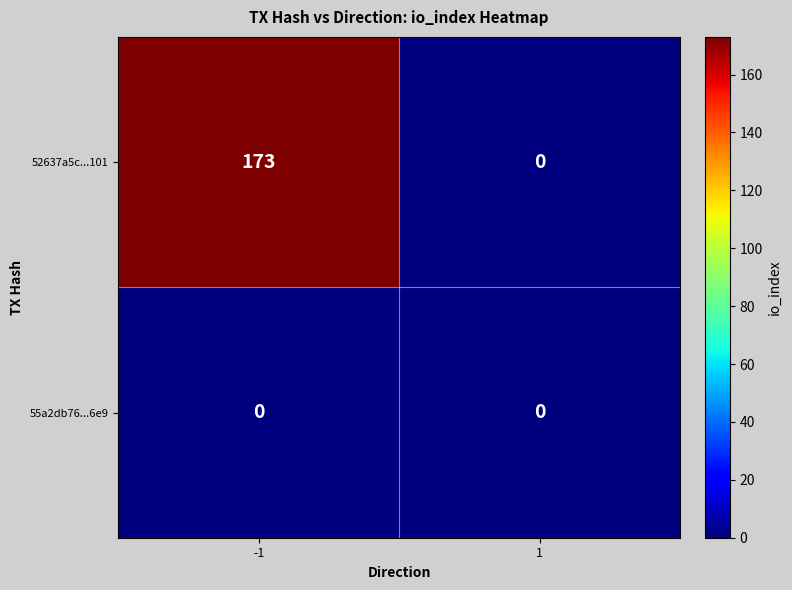

Between -1 and 1, which series saw the biggest shift?

52637a5c...101